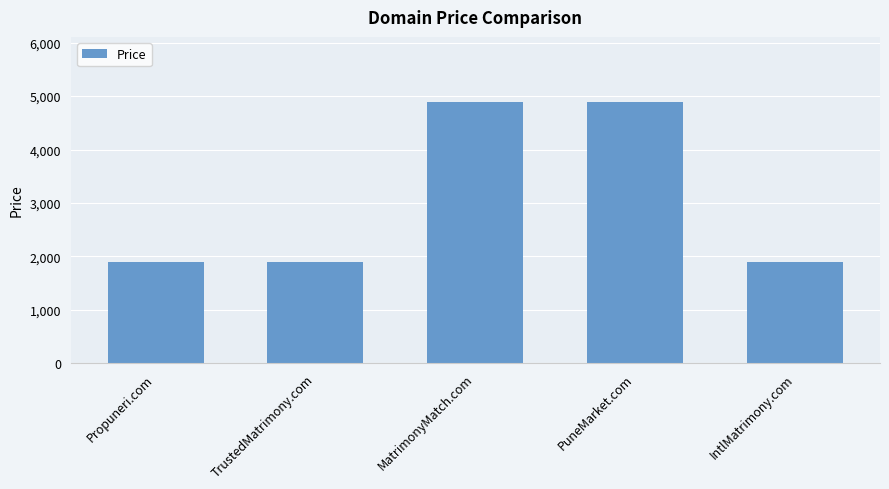

How many values are between 1888 and 4888?

5